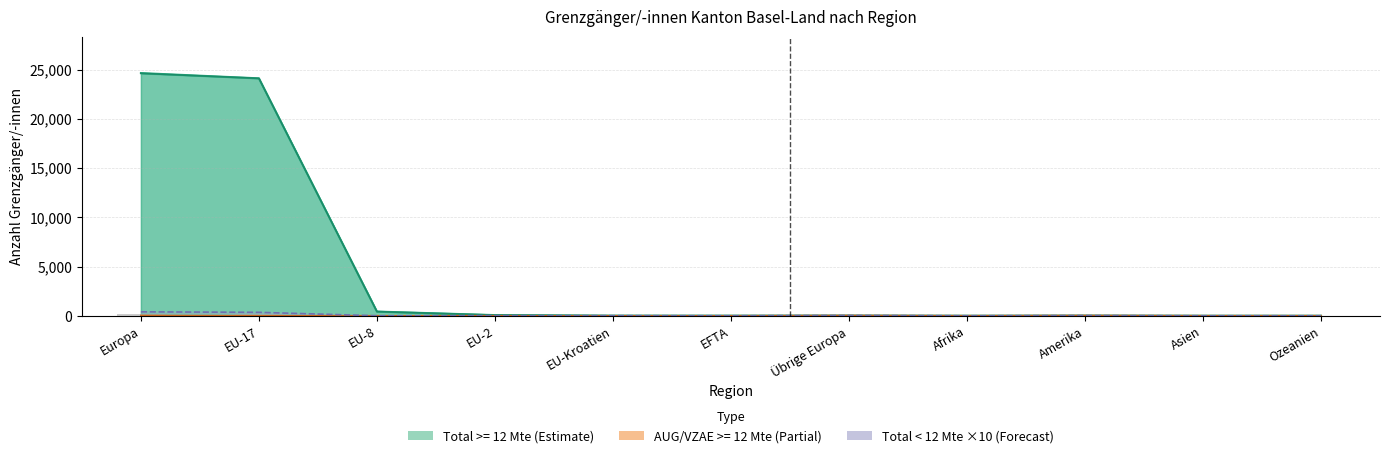

Does the chart contain stacked bars?

No